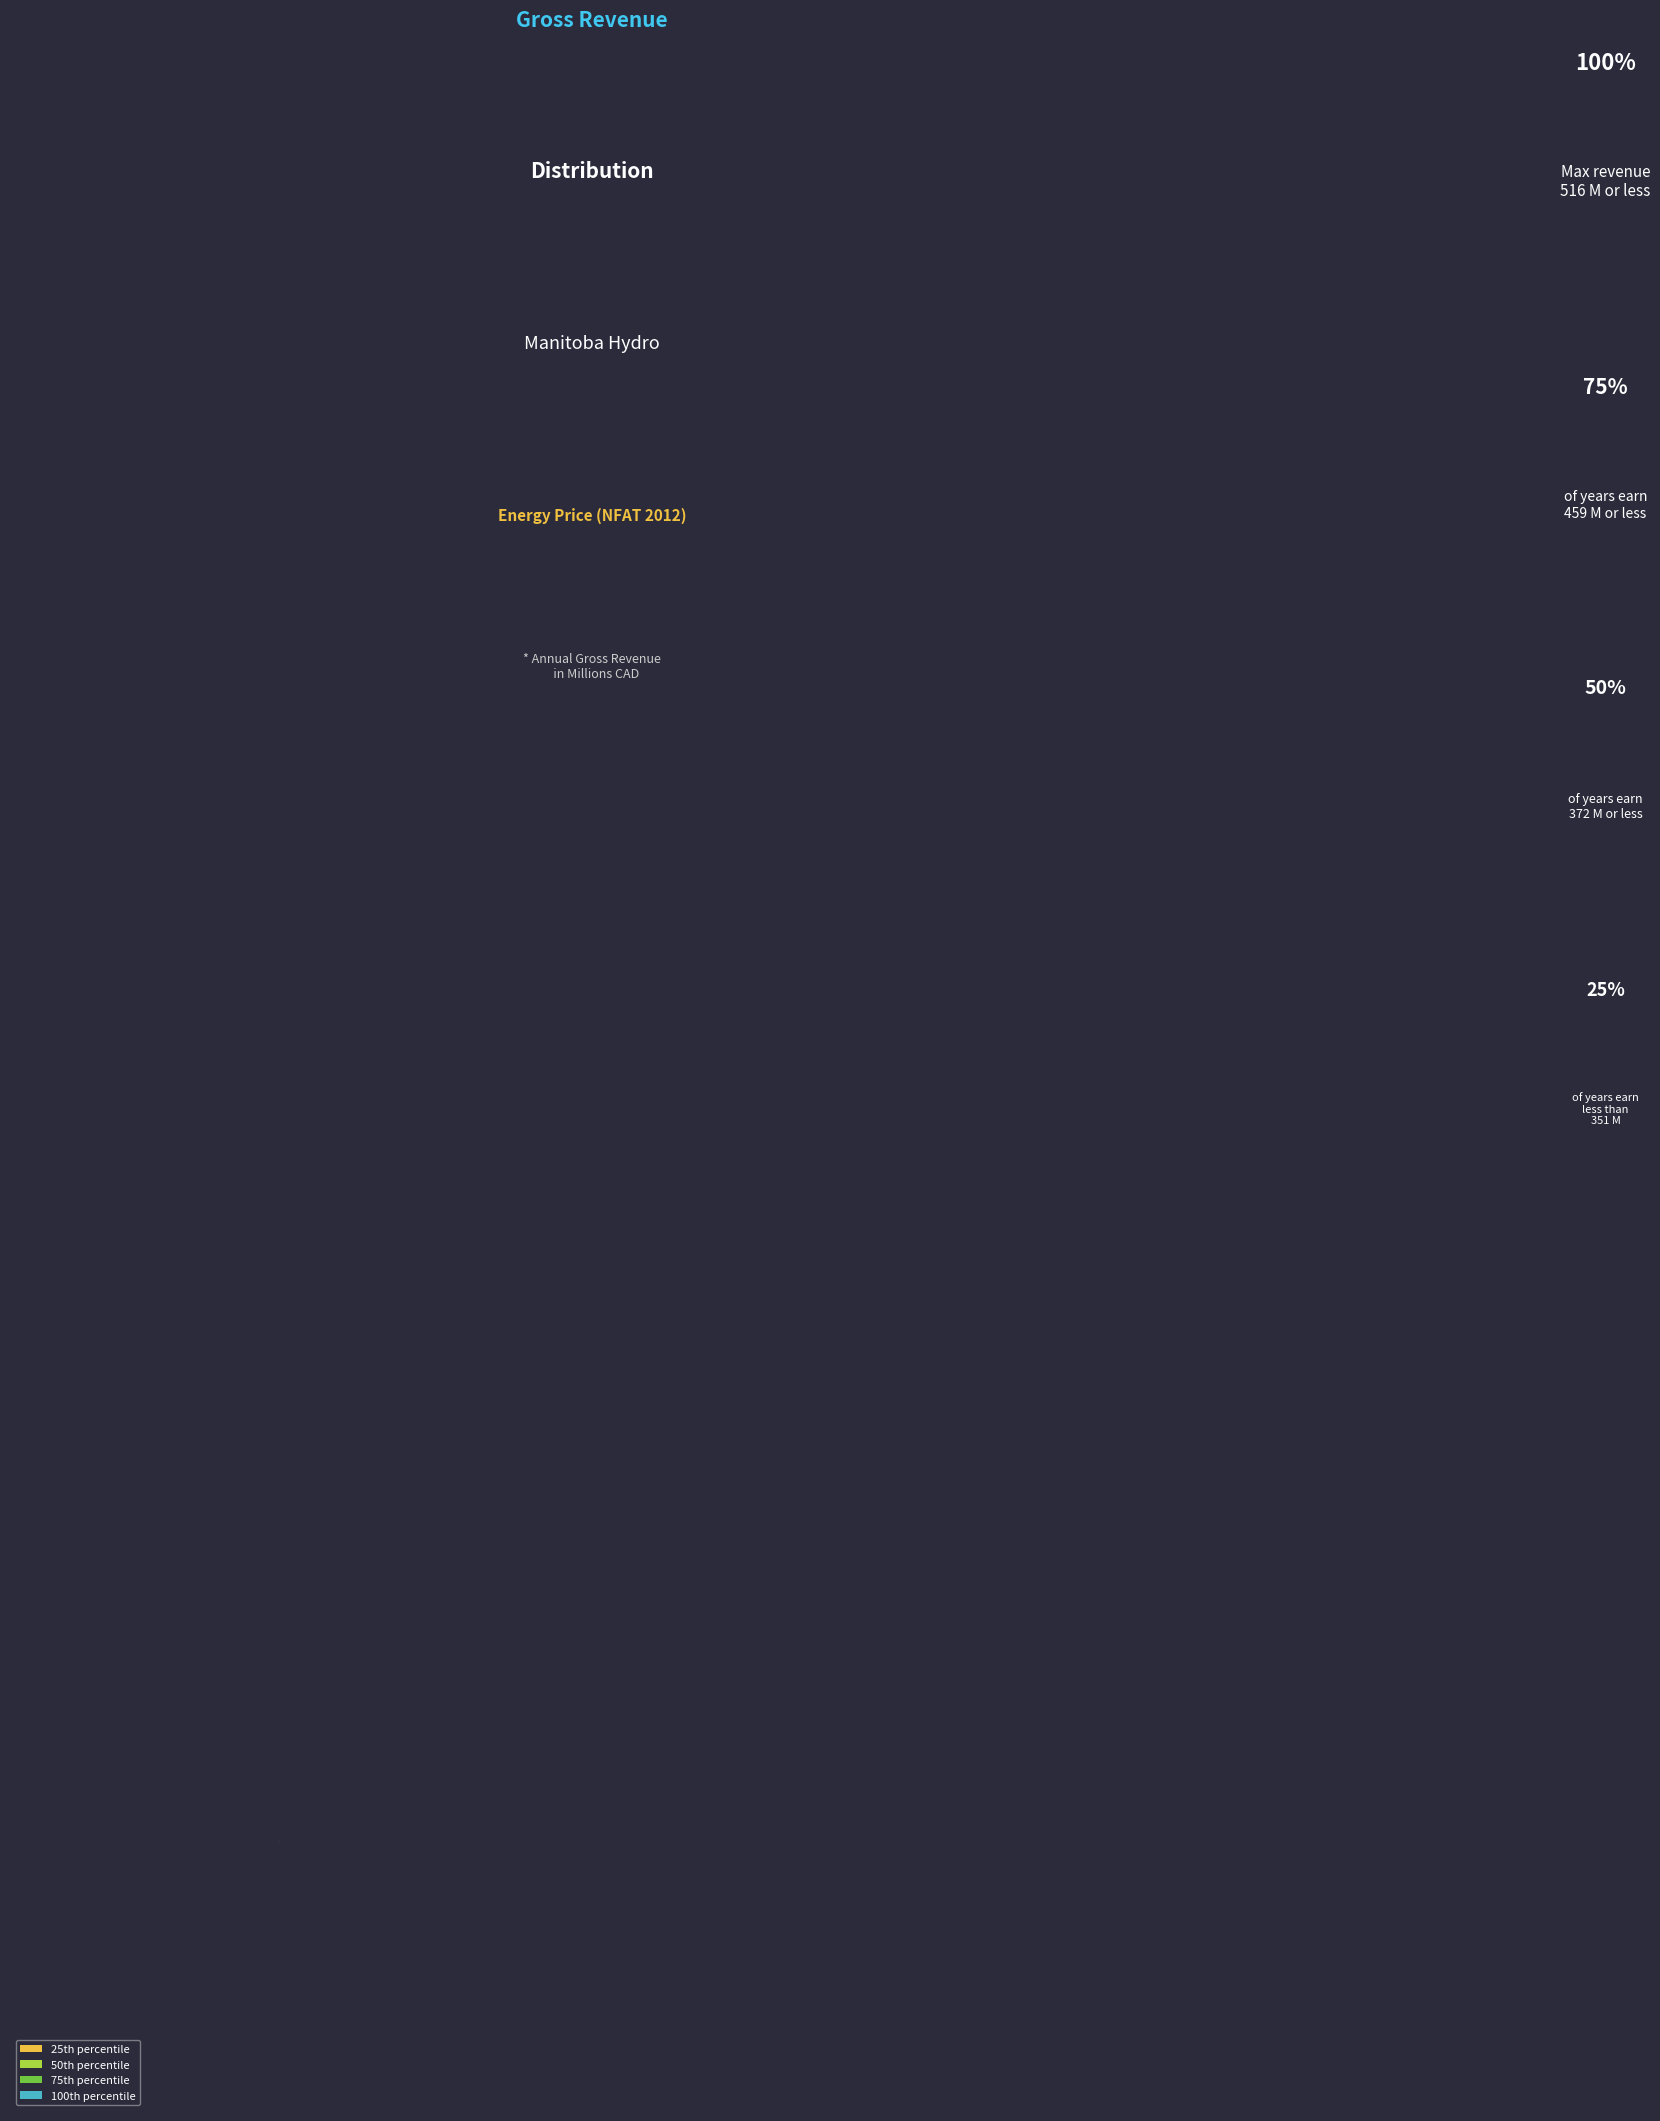

Is there a majority slice in this chart?

No